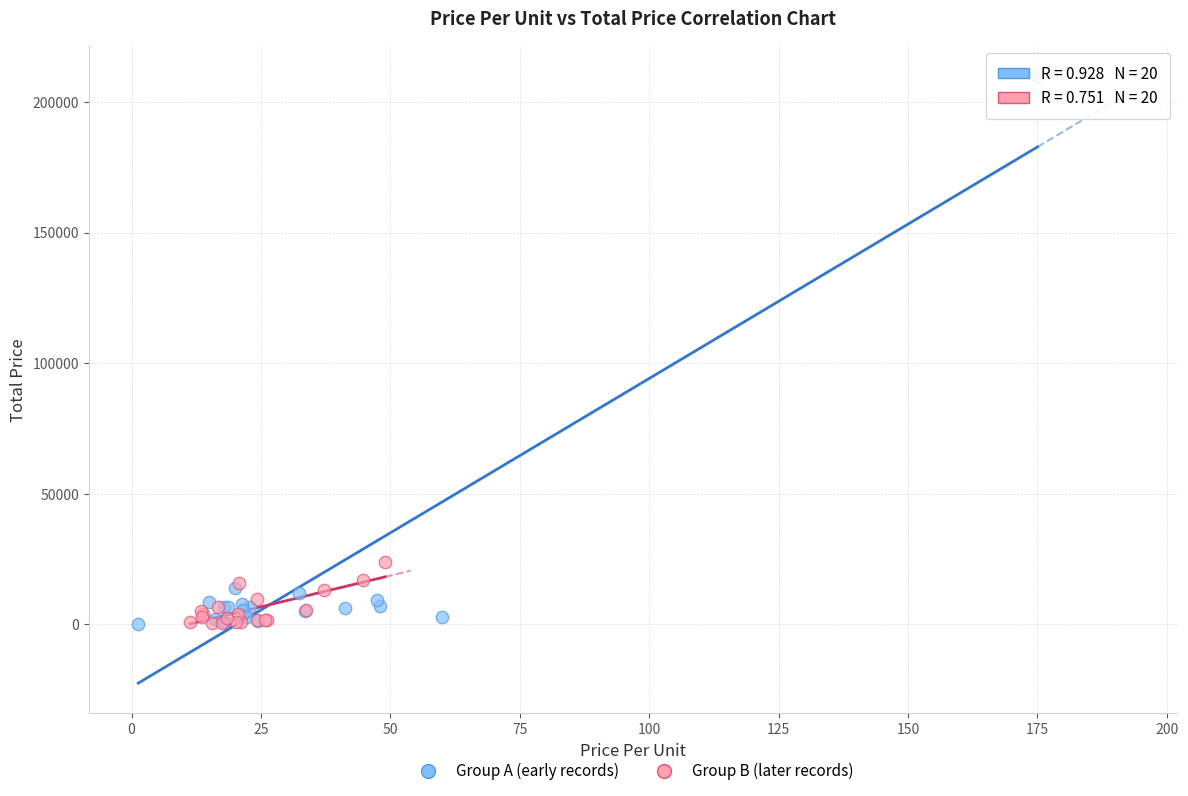

Which series contains the highest Y value?

Group A (early records)